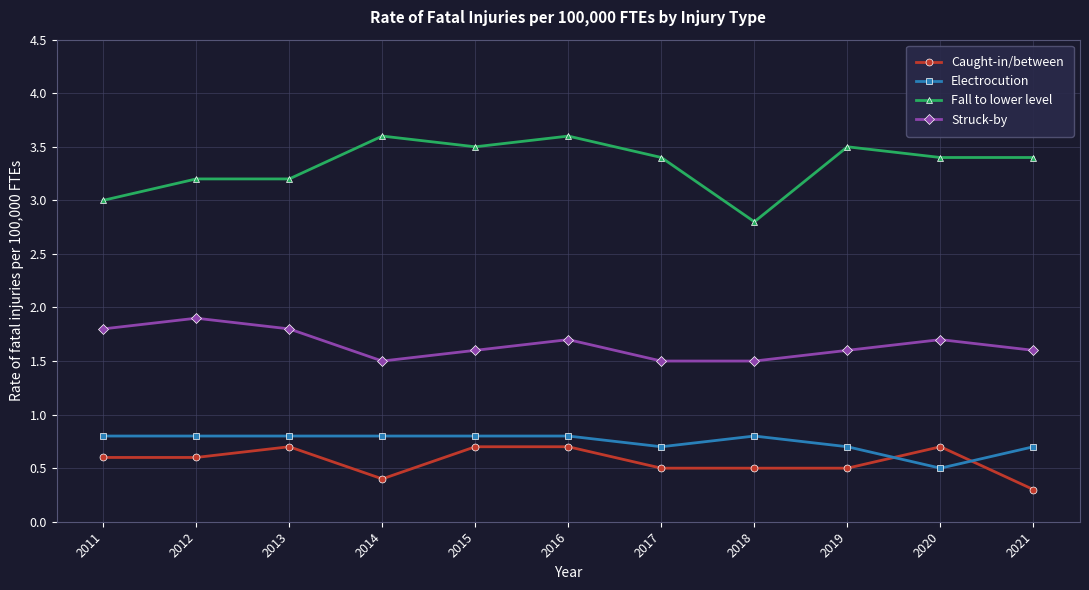

What is the value of the Fall to lower level point at the 5th from the left?

3.5